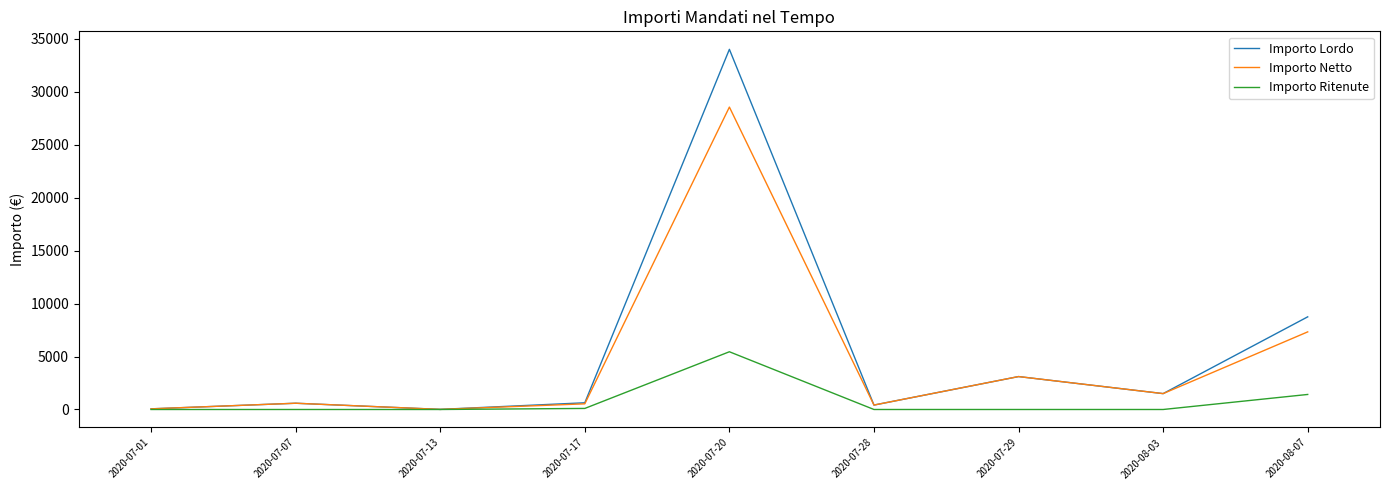

At which category is the sum across all series the highest?

2020-07-20